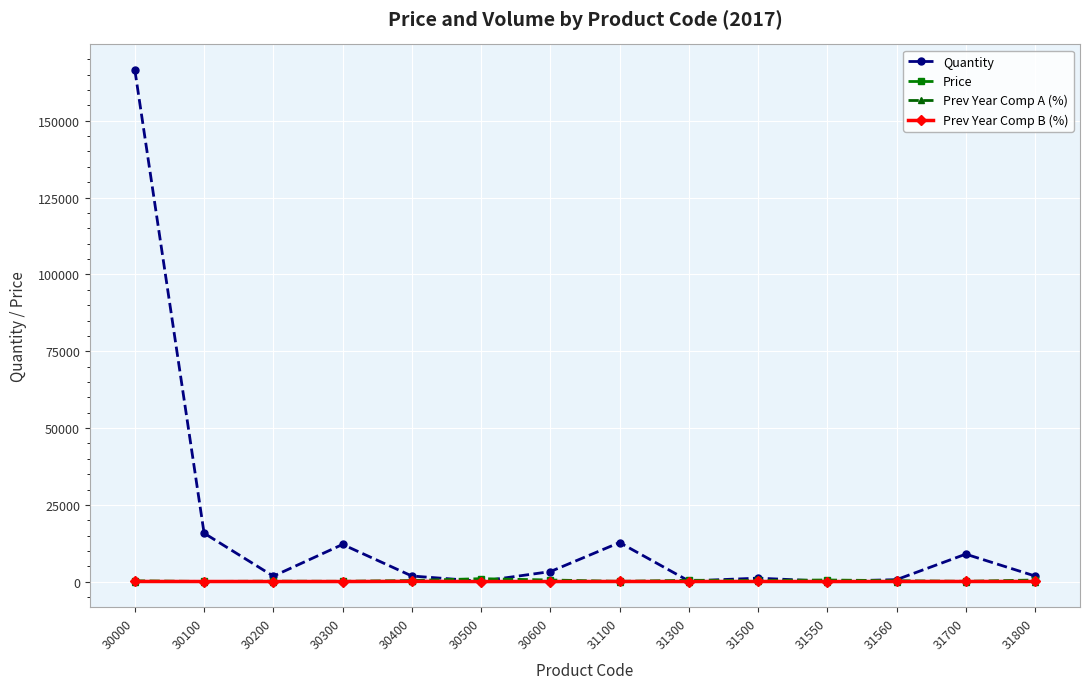

What is the difference between the highest and lowest values at 31560?

612.1